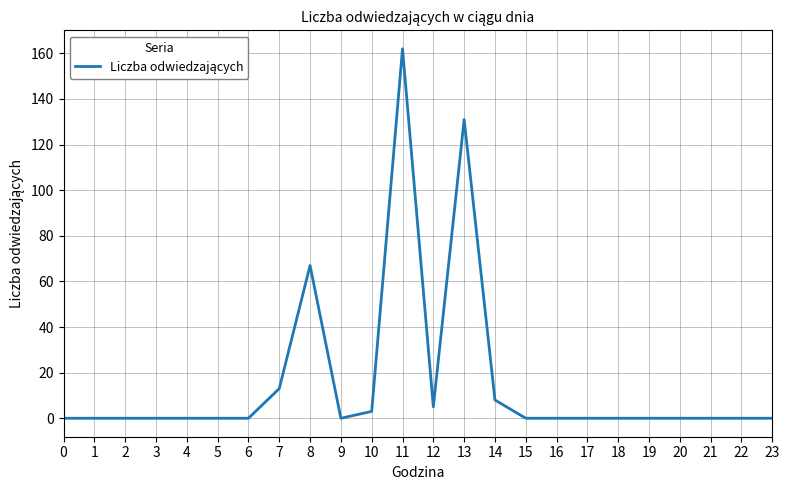

What is the maximum value shown in the chart?

162